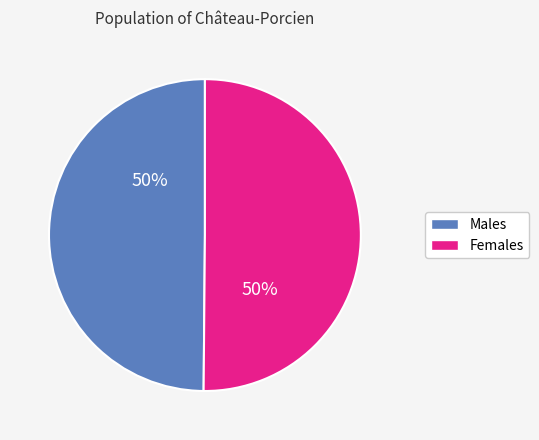

Combined, do Males and Females account for over 50%?

Yes